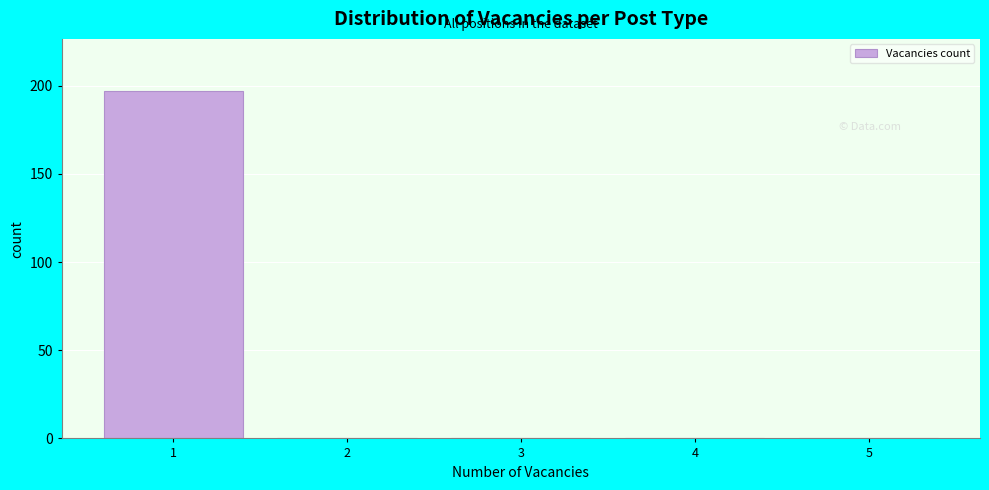

How tall is the bar that spans 0.5 to 1.5 on the x-axis? The values are not printed on the chart, so give them approximately, as read against the axis.

195